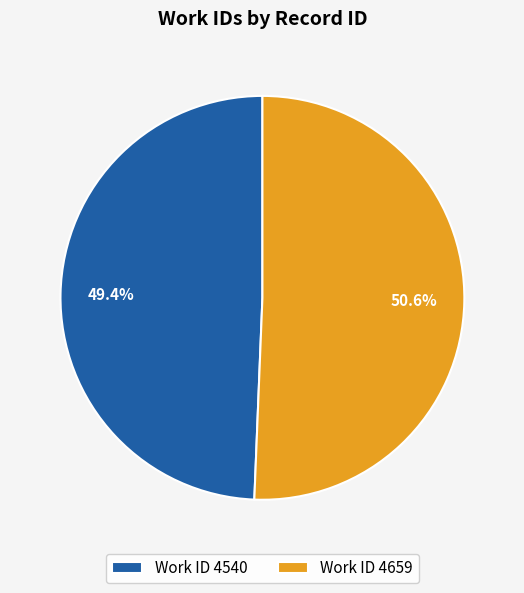

Which slice is the smallest?

Work ID 4540